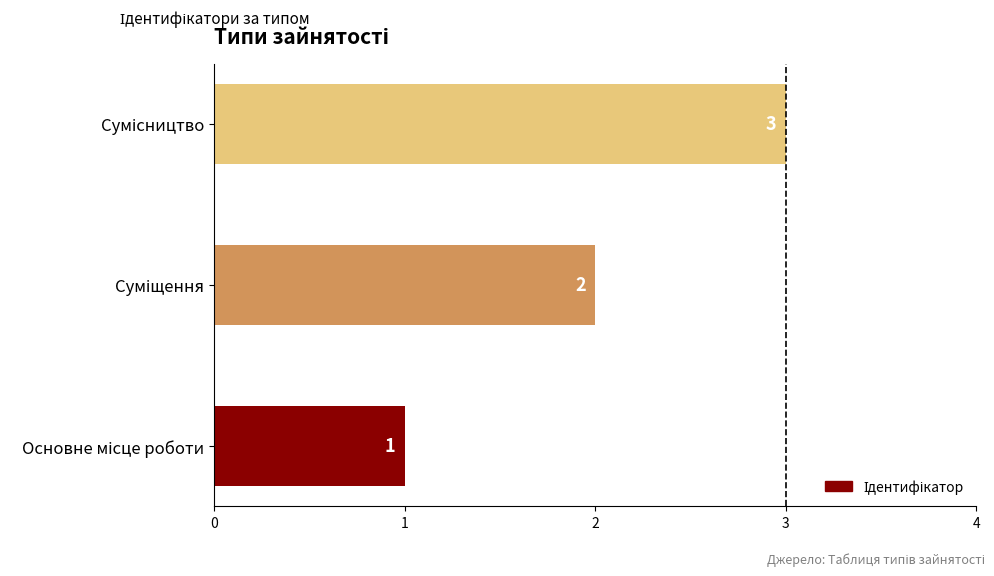

Count the values in the range 1 to 3.

3